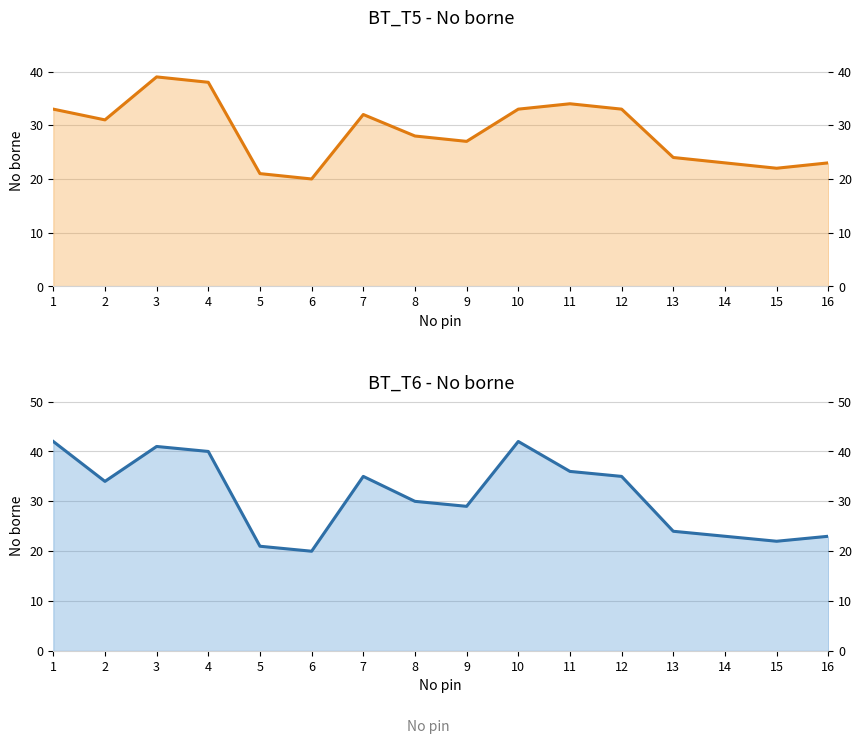

Rank the series at 8 from lowest to highest value.

No borne BT_T5, No borne BT_T6